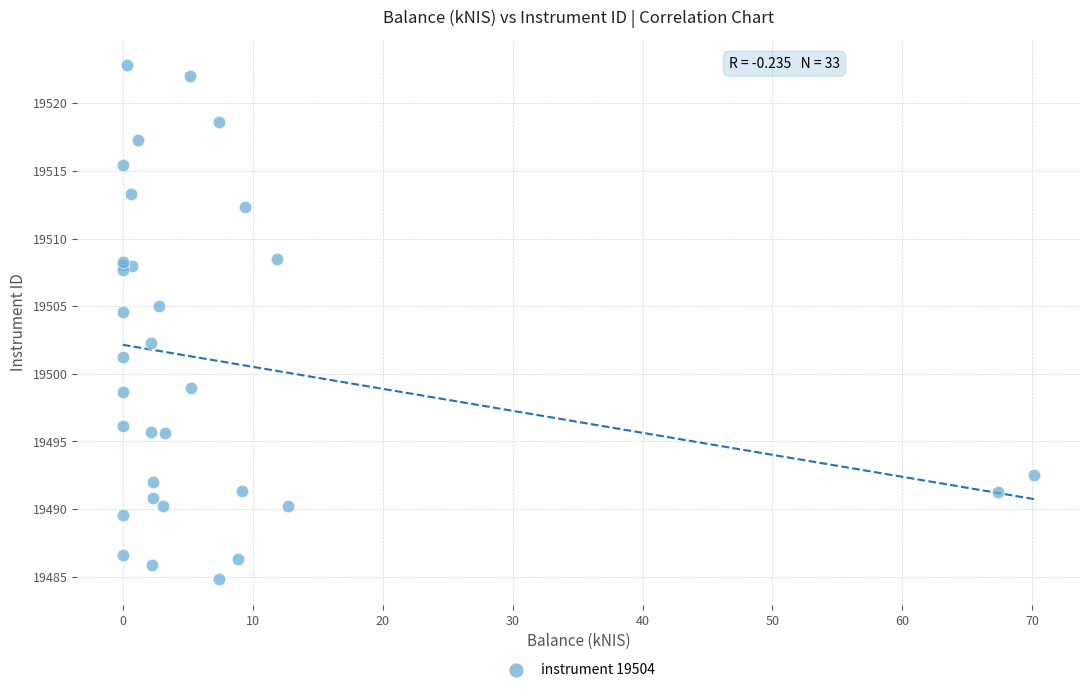

What Y value in the scatter plot is closest to 19503?

19502.2